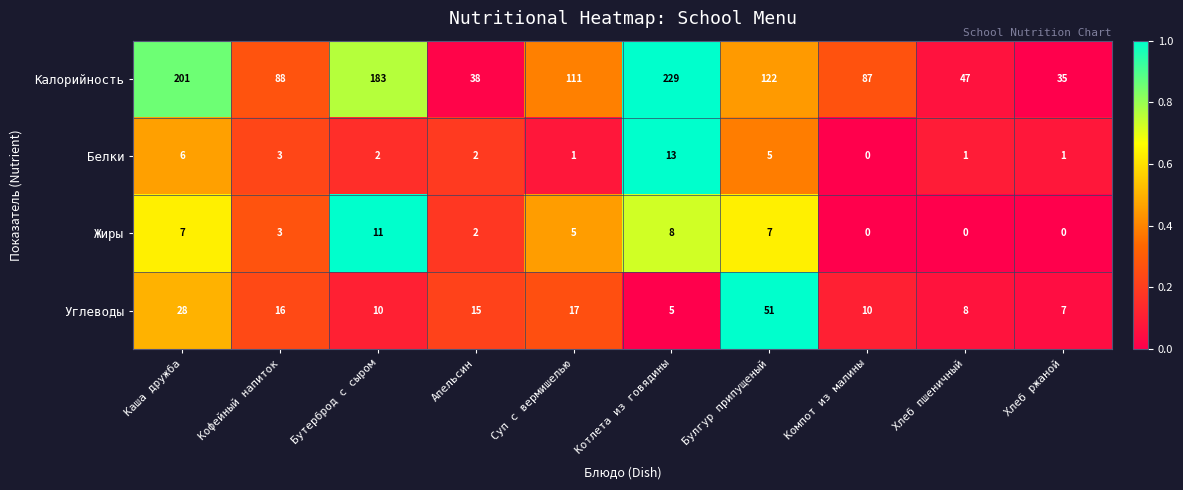

List the series in order of their peak value, highest first.

Калорийность, Углеводы, Белки, Жиры